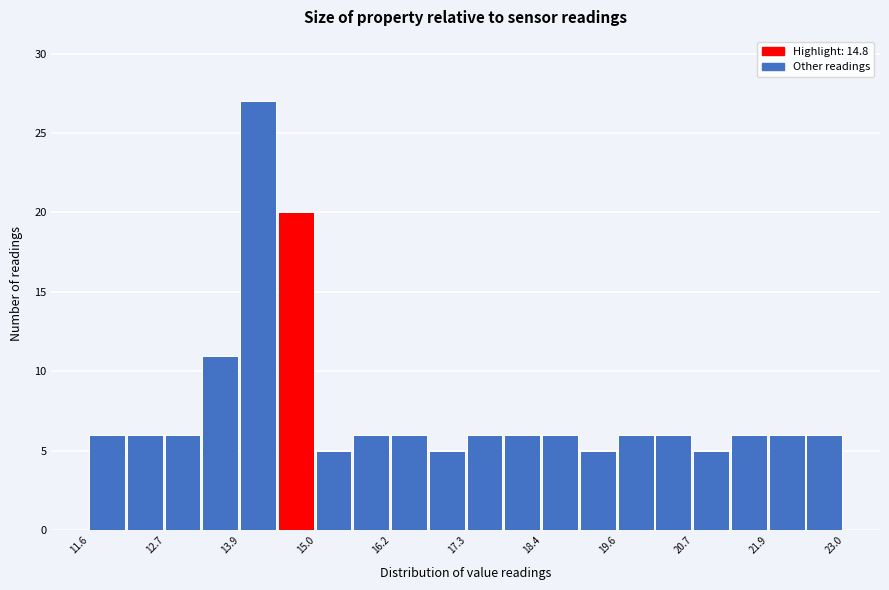

Read against the x-axis, roughly where is the centre of the tallest bar?

14.2